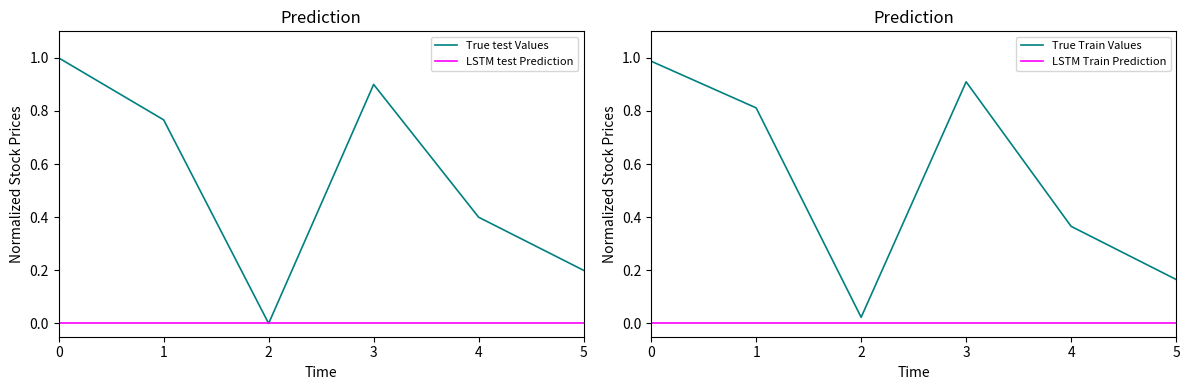

What is the difference between the highest and lowest values at 0?

1.0